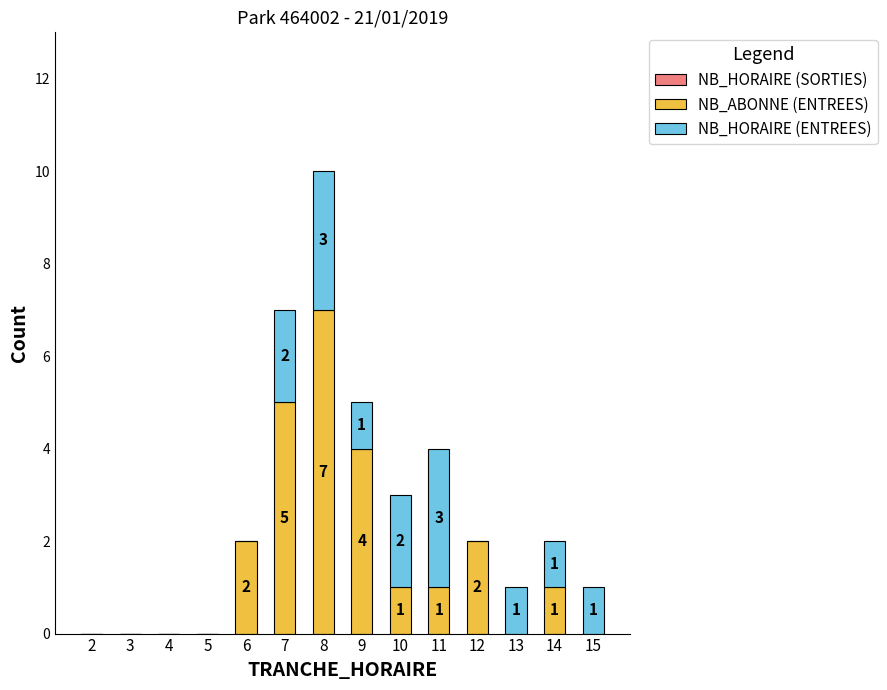

True or false: NB_ABONNE (ENTREES) has a value of 4 at 6.

False